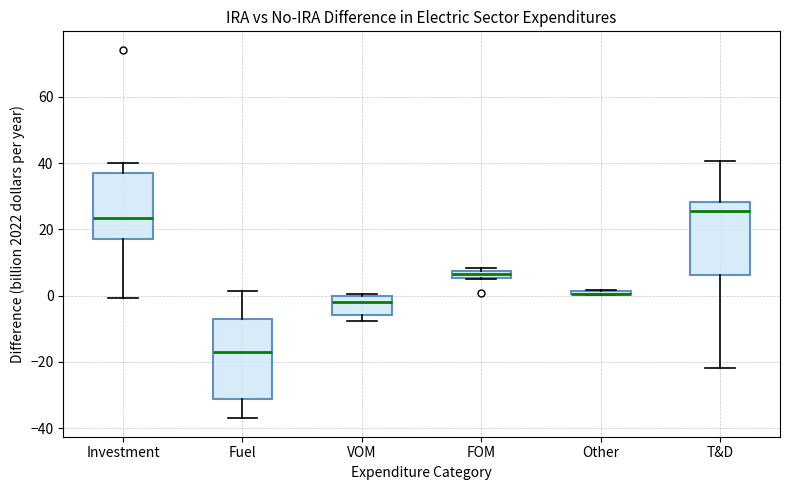

Comparing the boxes themselves (not the whiskers), which one is the tallest?

Fuel